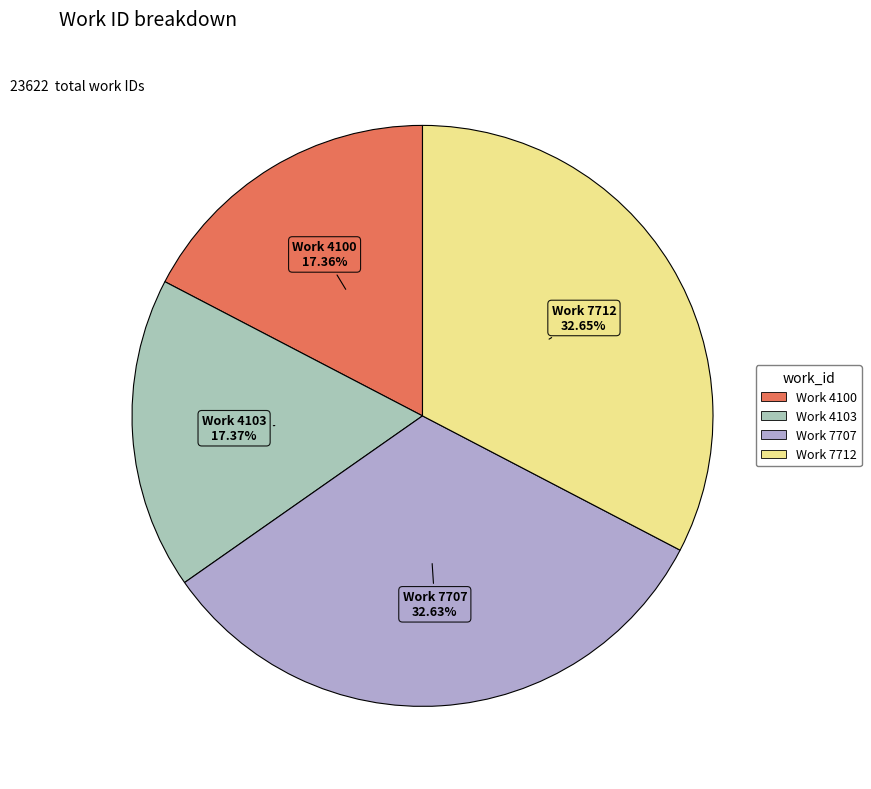

Approximately how many times larger is the value at Work 4100 compared to Work 4103?

1.0